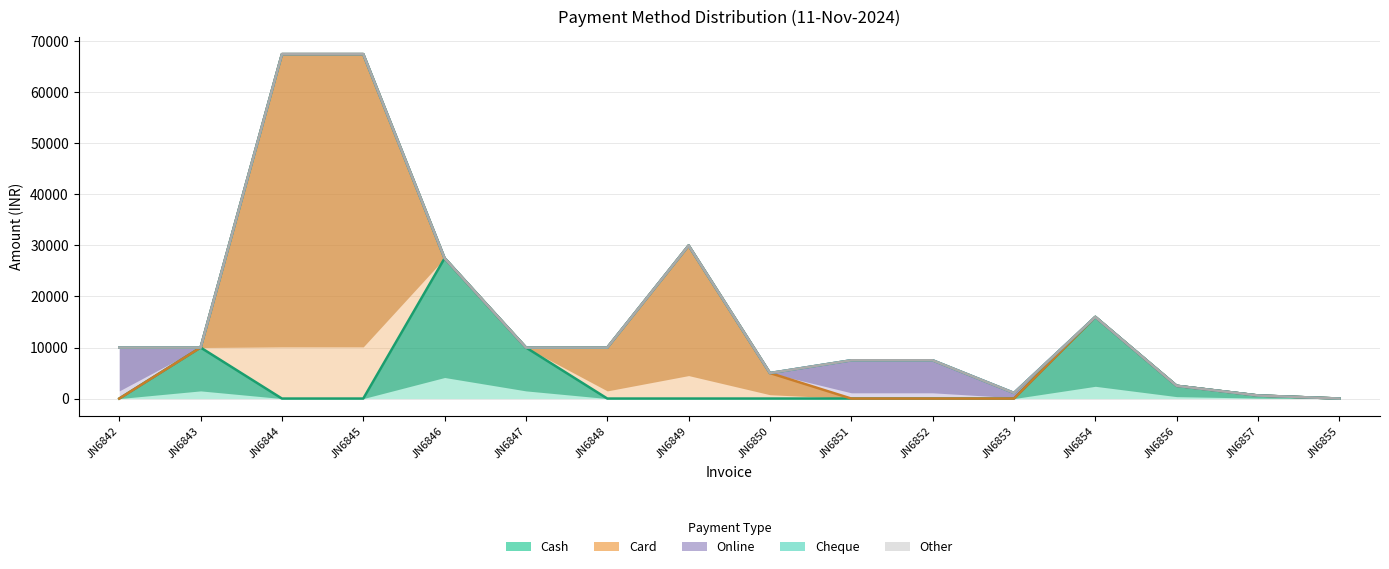

How many data points does each series have?

16